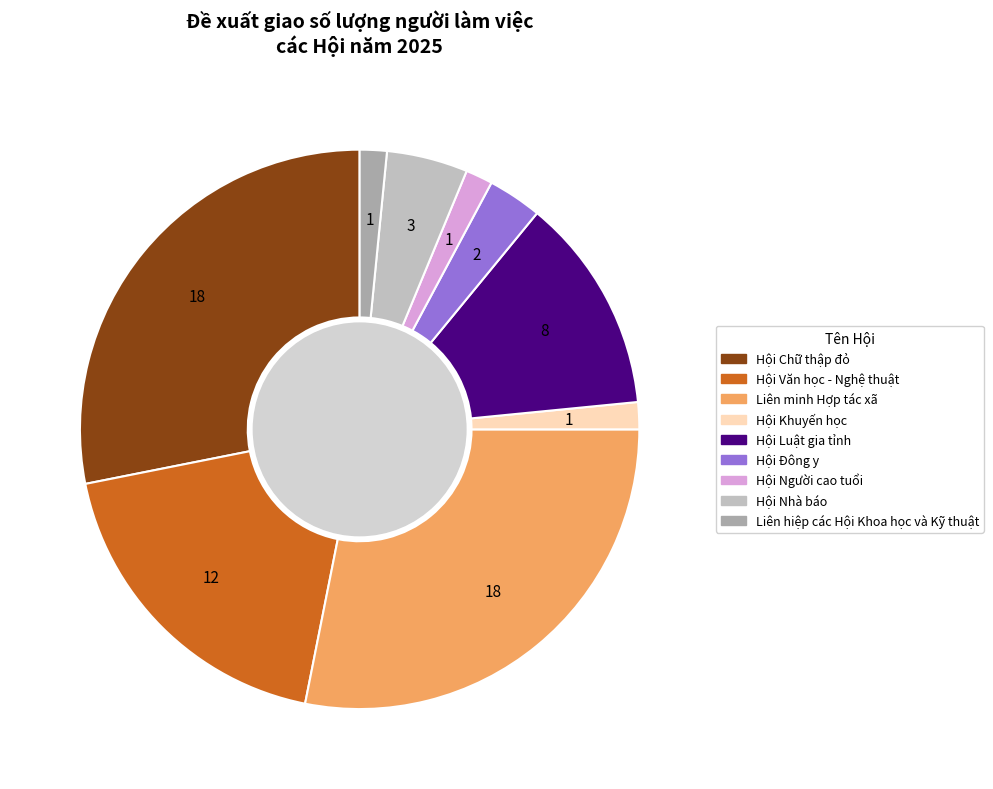

Is there any slice that represents more than half of the pie?

No